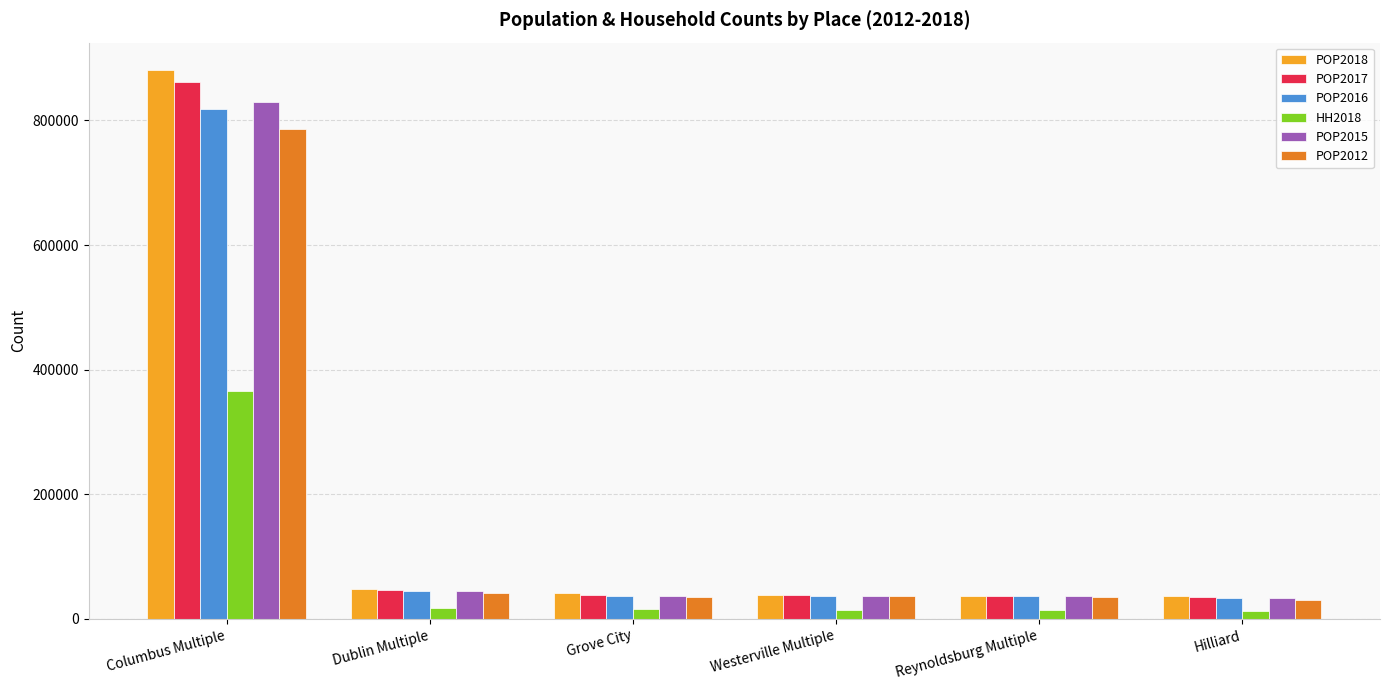

Which series has the widest spread of values?

POP2018